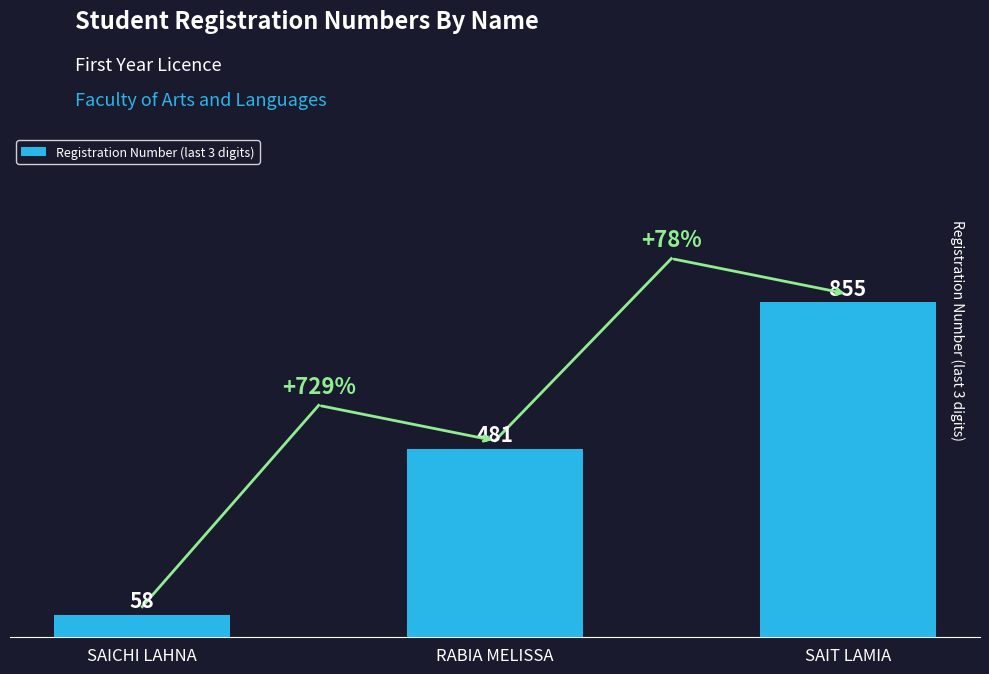

List the labels in order of value, largest first.

SAIT LAMIA, RABIA MELISSA, SAICHI LAHNA